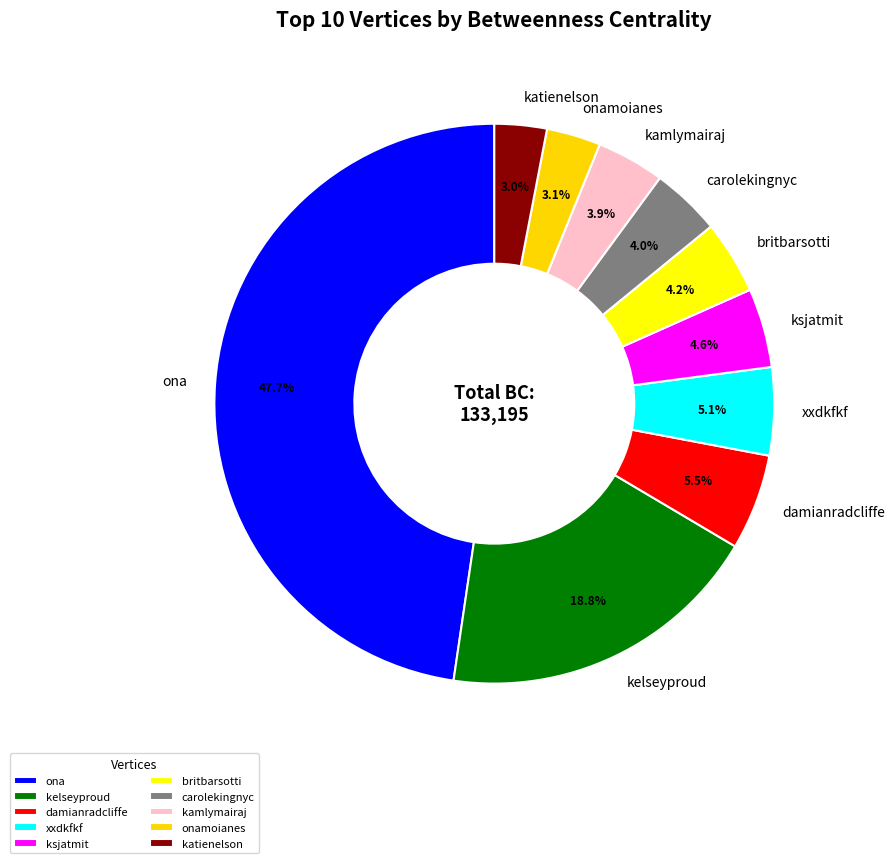

Is there any slice that represents more than half of the pie?

No